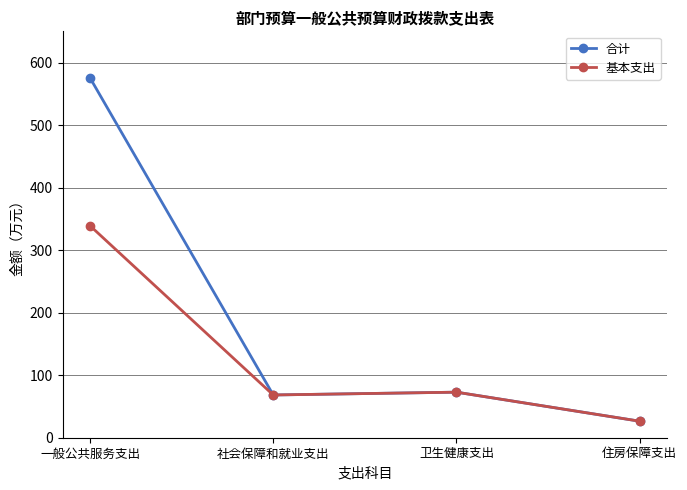

At which label does 合计 reach its minimum?

住房保障支出